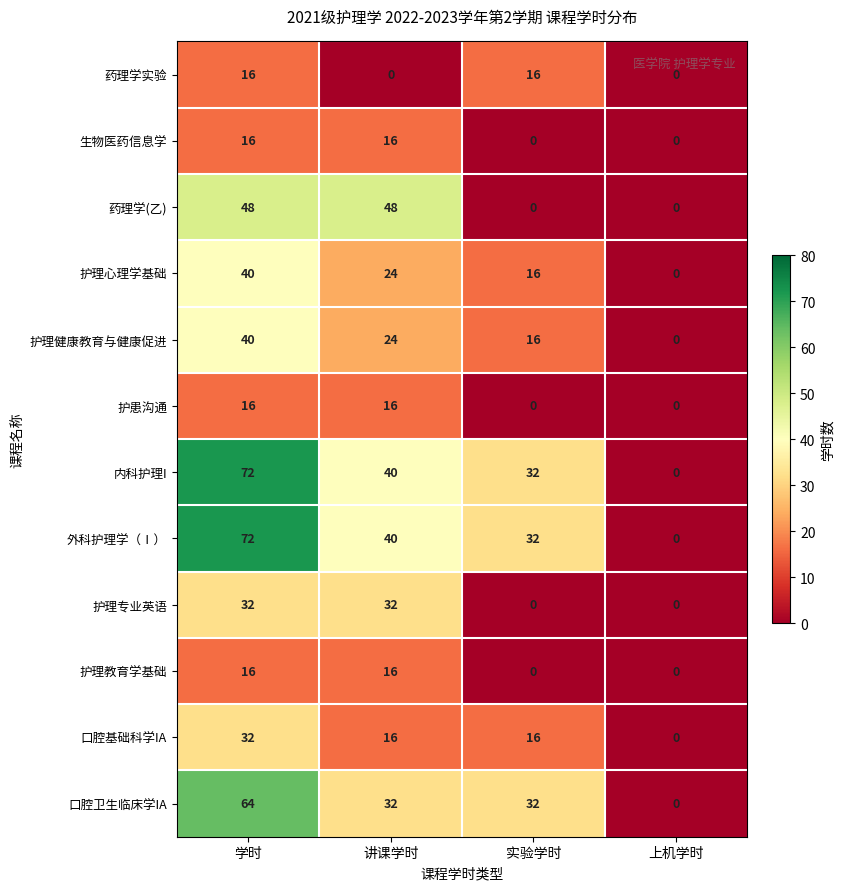

Which series changed the most between 讲课学时 and 实验学时?

药理学(乙)